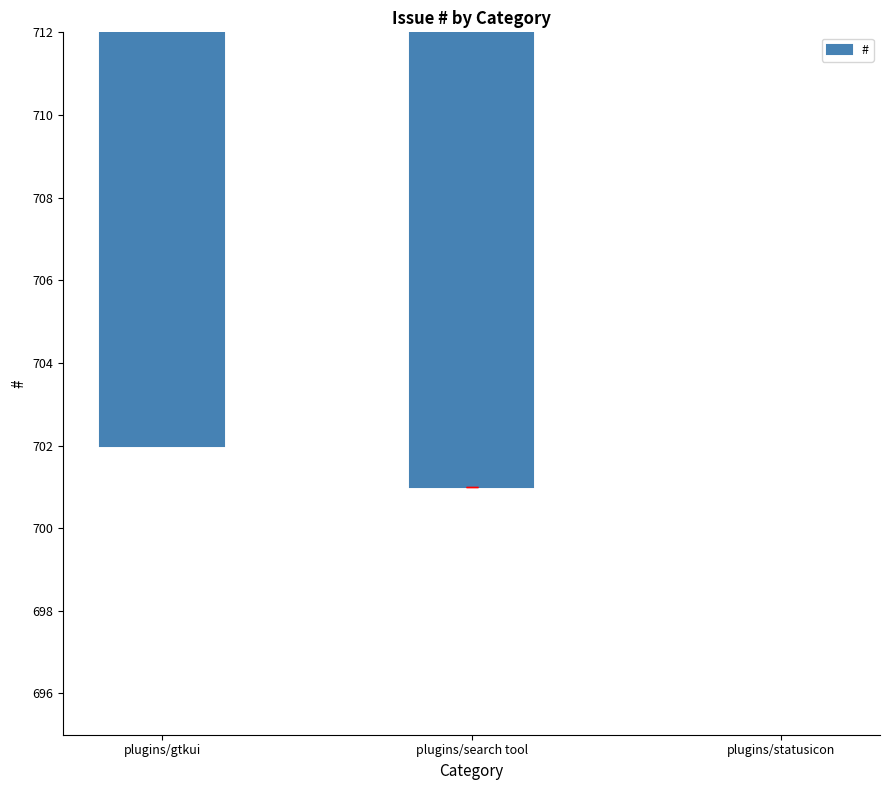

Rank the categories by value from lowest to highest.

plugins/search tool, plugins/gtkui, plugins/statusicon